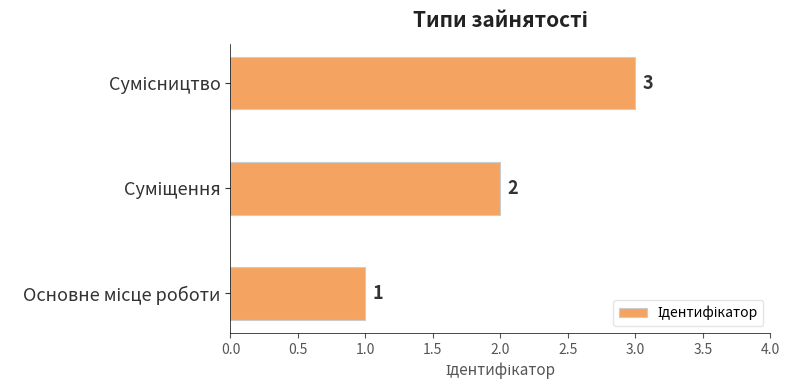

How many data points are less than 2?

1